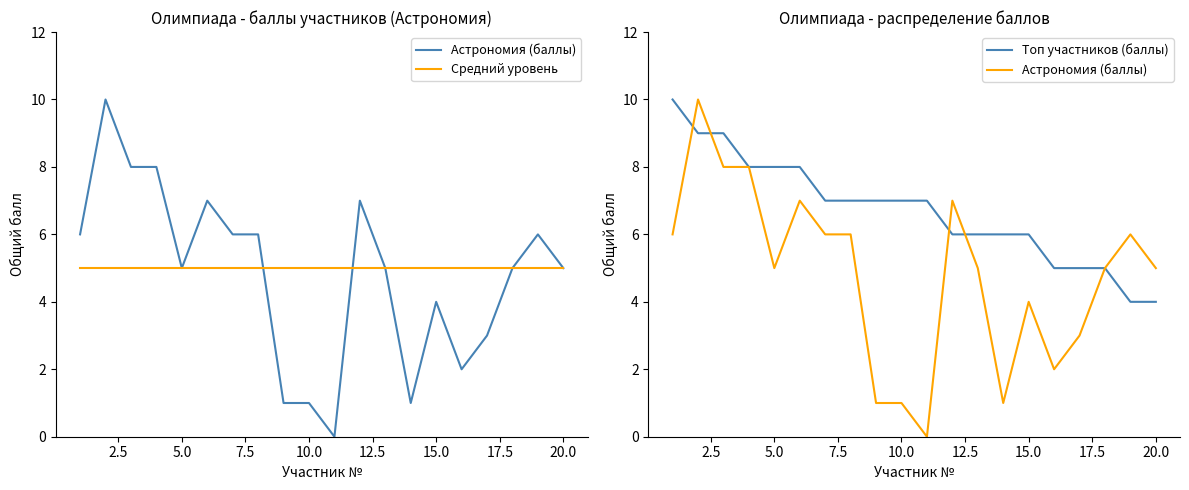

What is the value of the Астрономия (баллы) point at the 13th from the left?

5